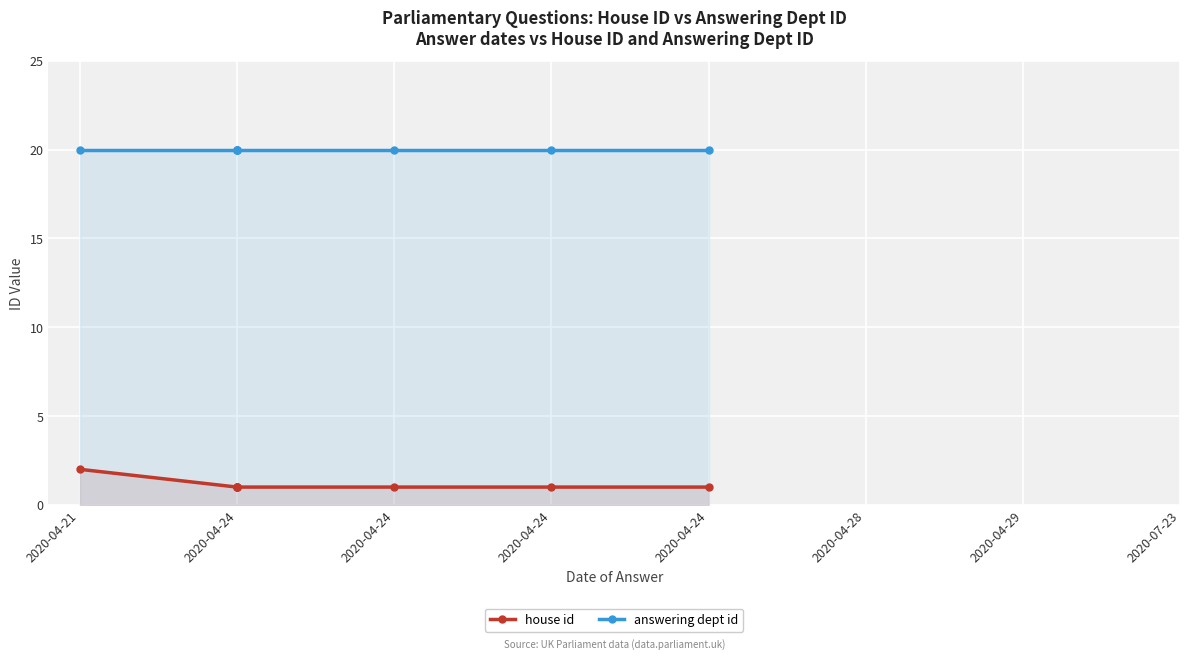

What is the average value of the house id series?

1